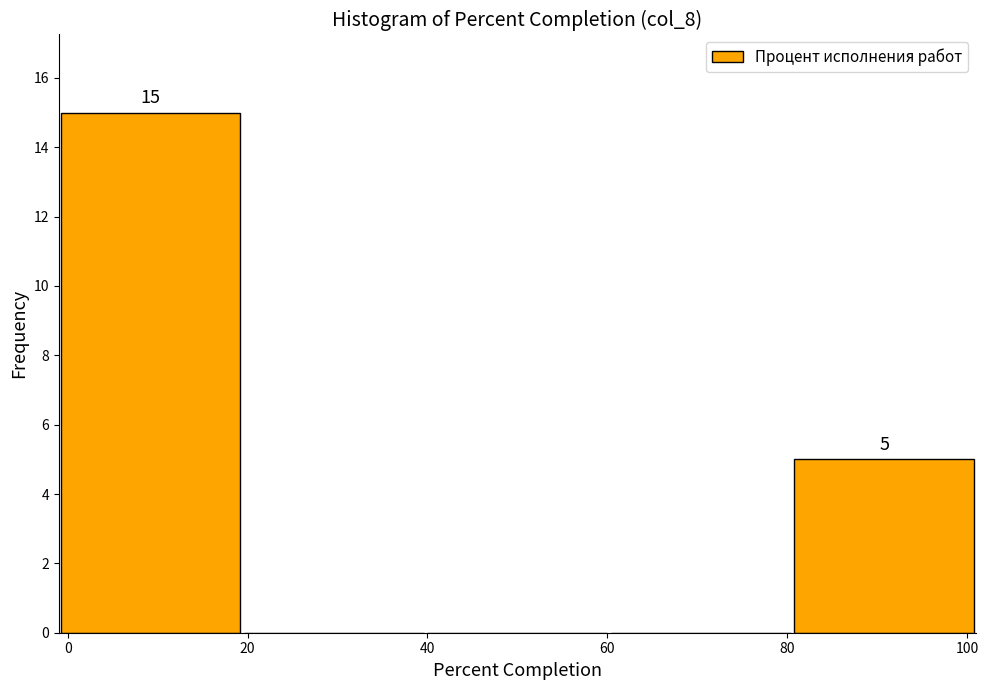

Over which range of the x-axis is the bar tallest?

-1.0 to 19.4